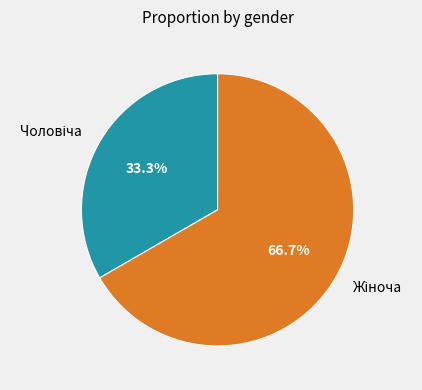

Is there a majority slice in this chart?

Yes